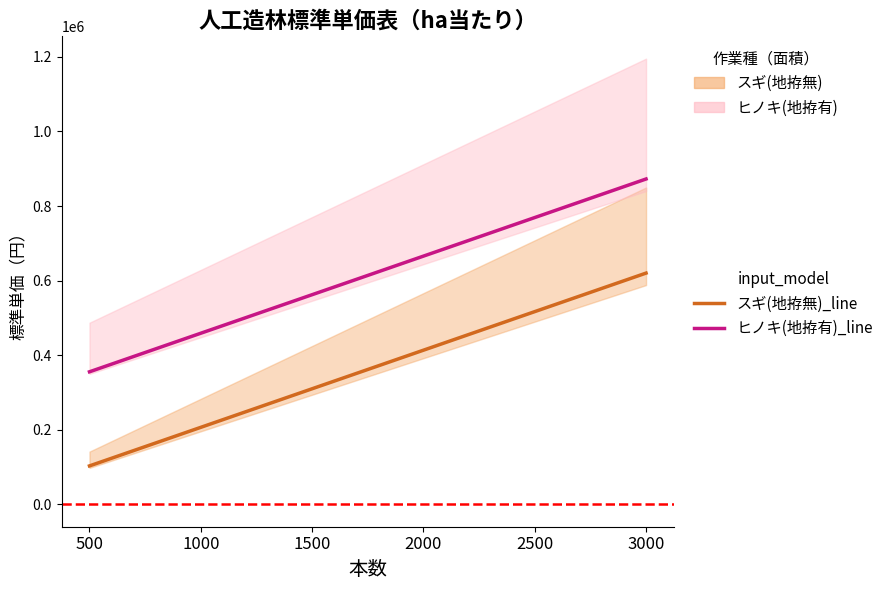

Reading left to right, extract all data points from this chart.

スギ(地拵無)_line: 500=103300	1000=206700	1500=310100	2000=413500	2500=516900	3000=620200
ヒノキ(地拵有)_line: 500=355600	1000=459000	1500=562300	2000=665700	2500=769100	3000=872500